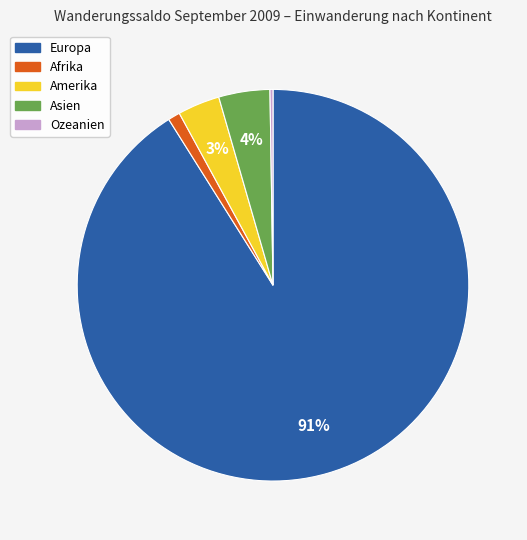

Does any single category account for the majority?

Yes